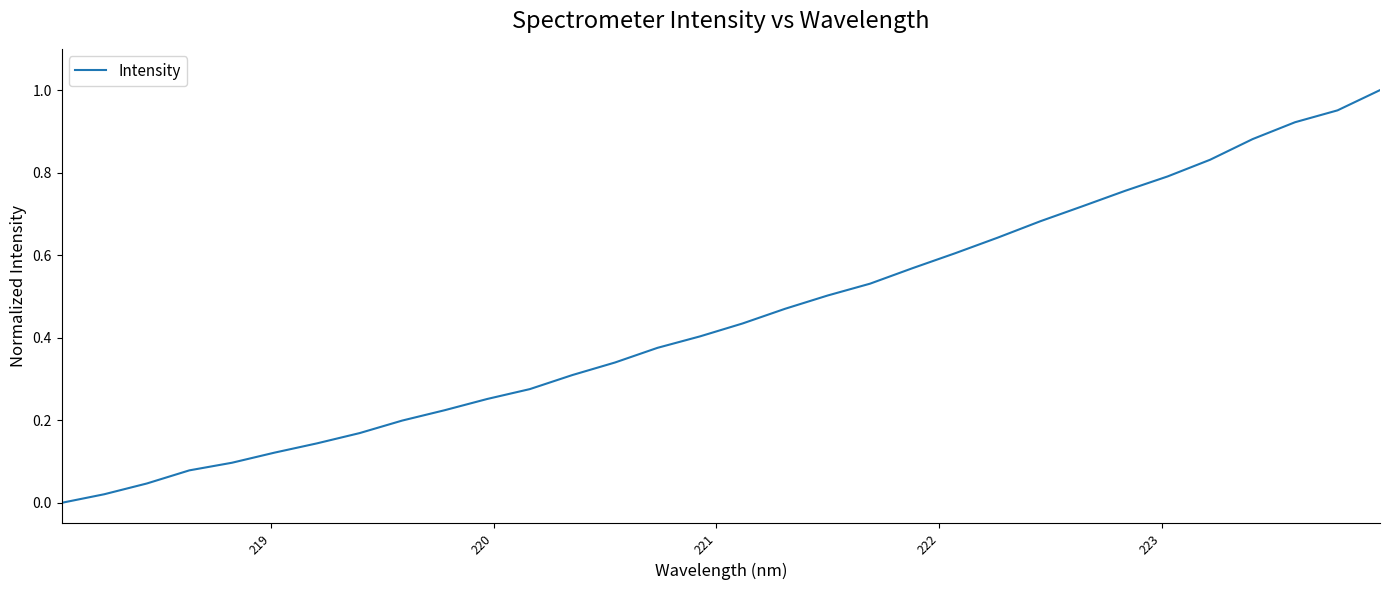

Does the chart have visible grid lines?

No